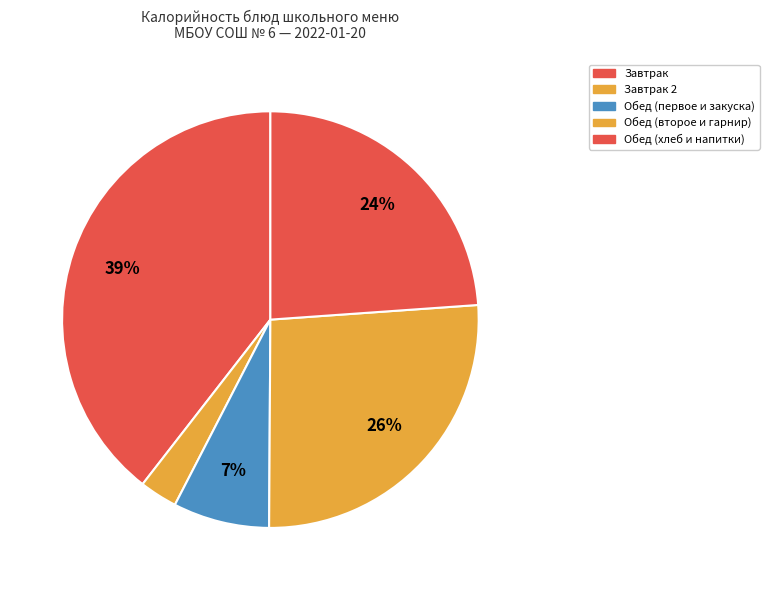

Count the number of slices in the pie.

5